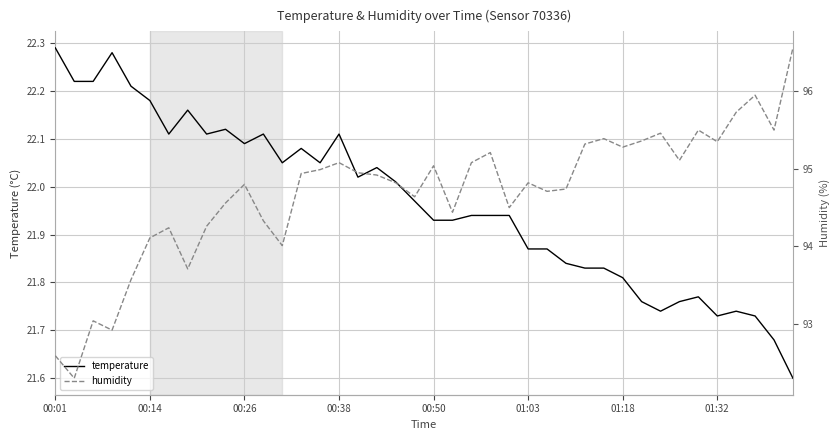

What value does the temperature series have at 01:32?

21.7